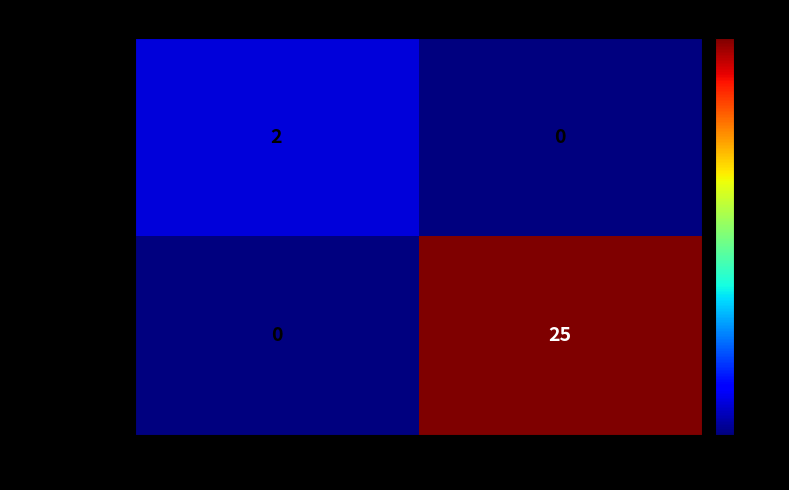

Rank the series by their maximum value, from lowest to highest.

9db3ff831948..., ad5a109c7c44...